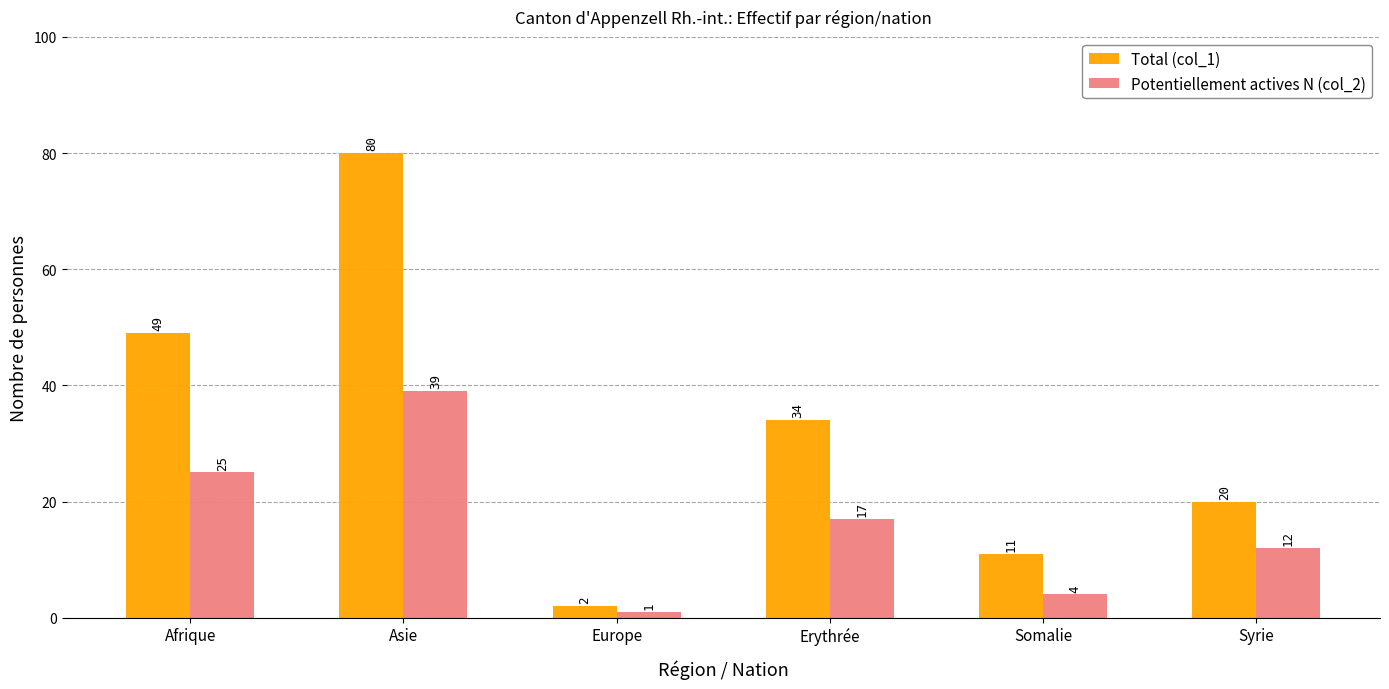

How many bars are there in each group?

2